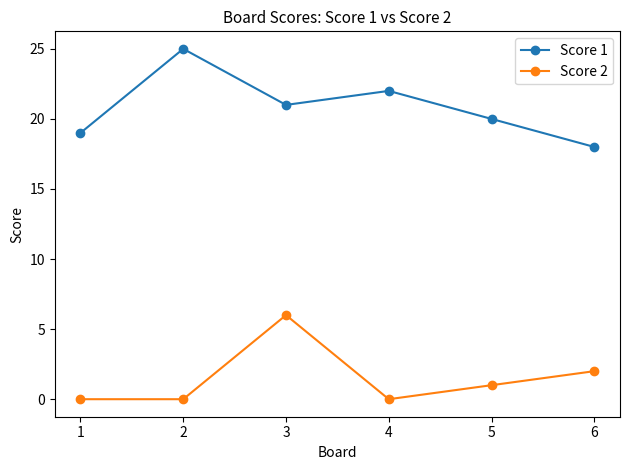

Rank the series by their average value, from lowest to highest.

Score 2, Score 1